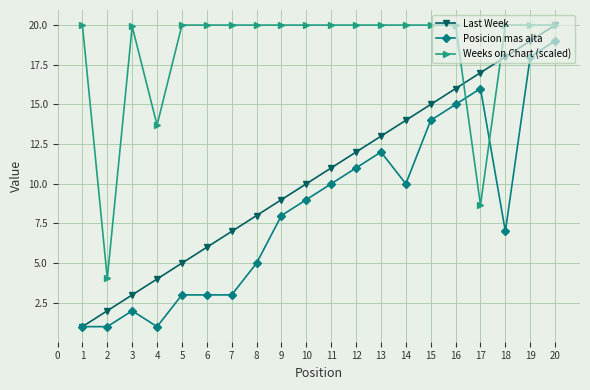

Is the value of Weeks on Chart (scaled) at 13 greater than the value of Posicion mas alta at 6?

Yes